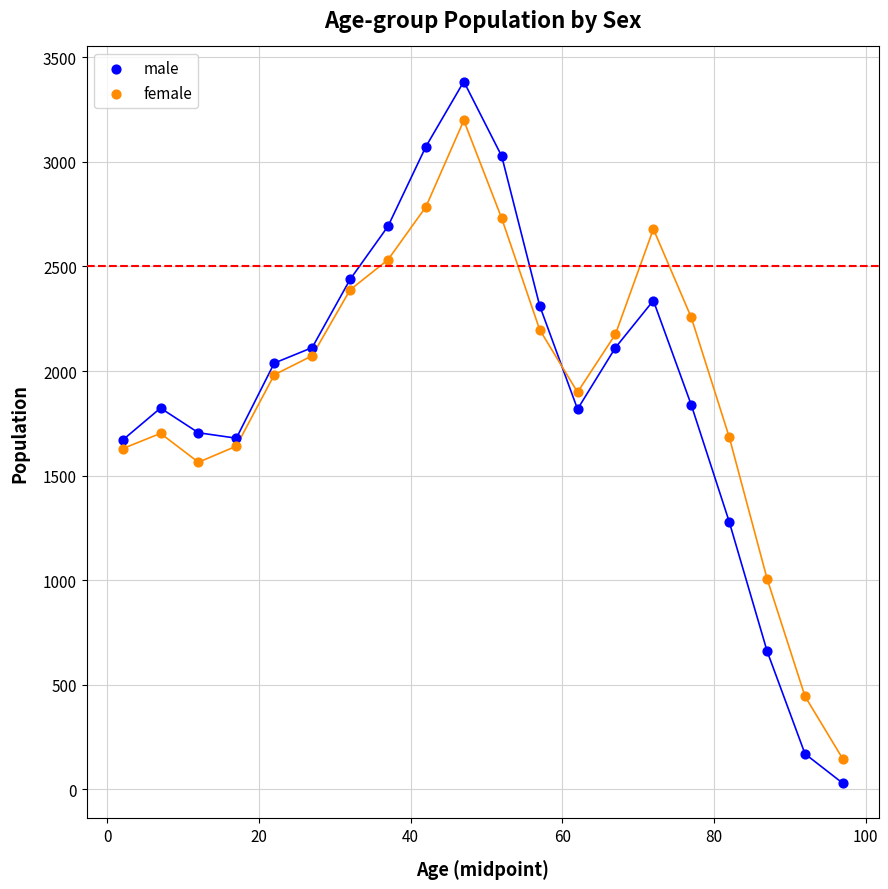

Which series contains the highest Y value?

male